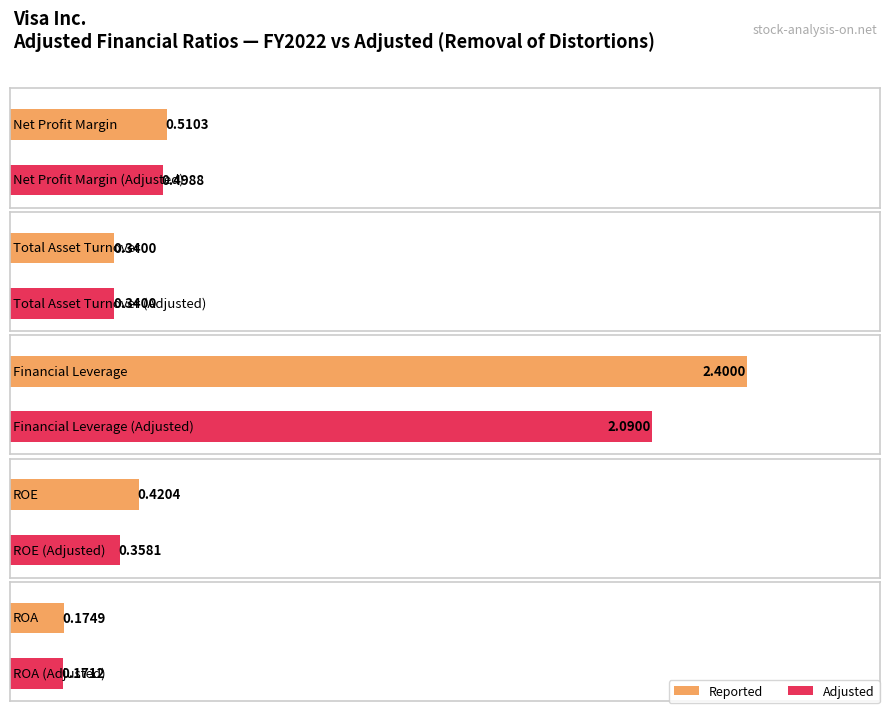

What is the greatest value displayed?

2.4